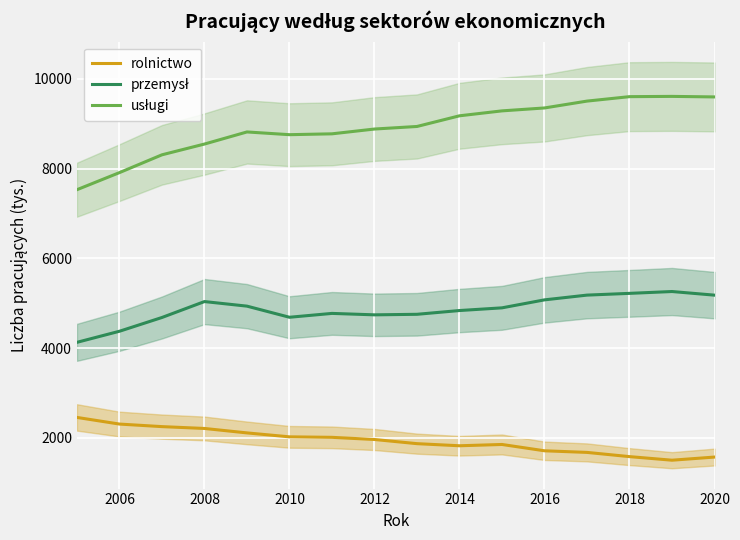

What is the difference between the maximum and minimum values in the przemysł series?

1133